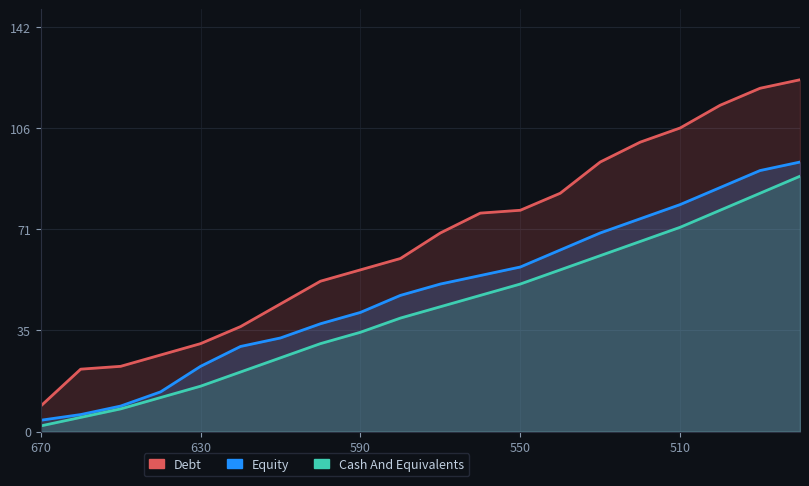

True or false: Equity and Debt intersect in this chart.

False